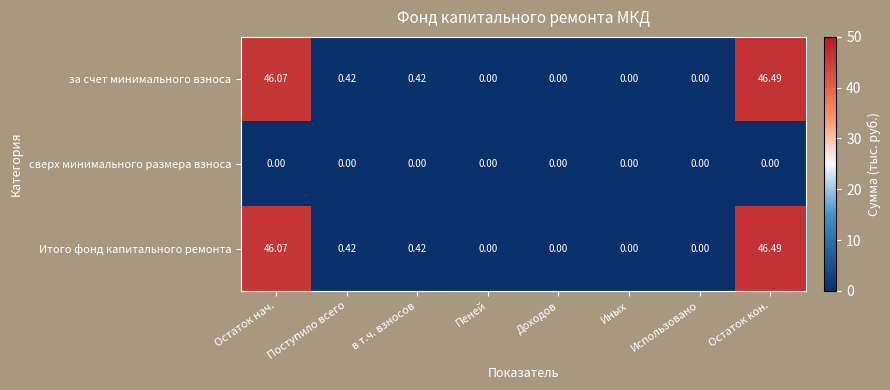

At which label does Итого фонд капитального ремонта reach its peak?

Остаток кон.